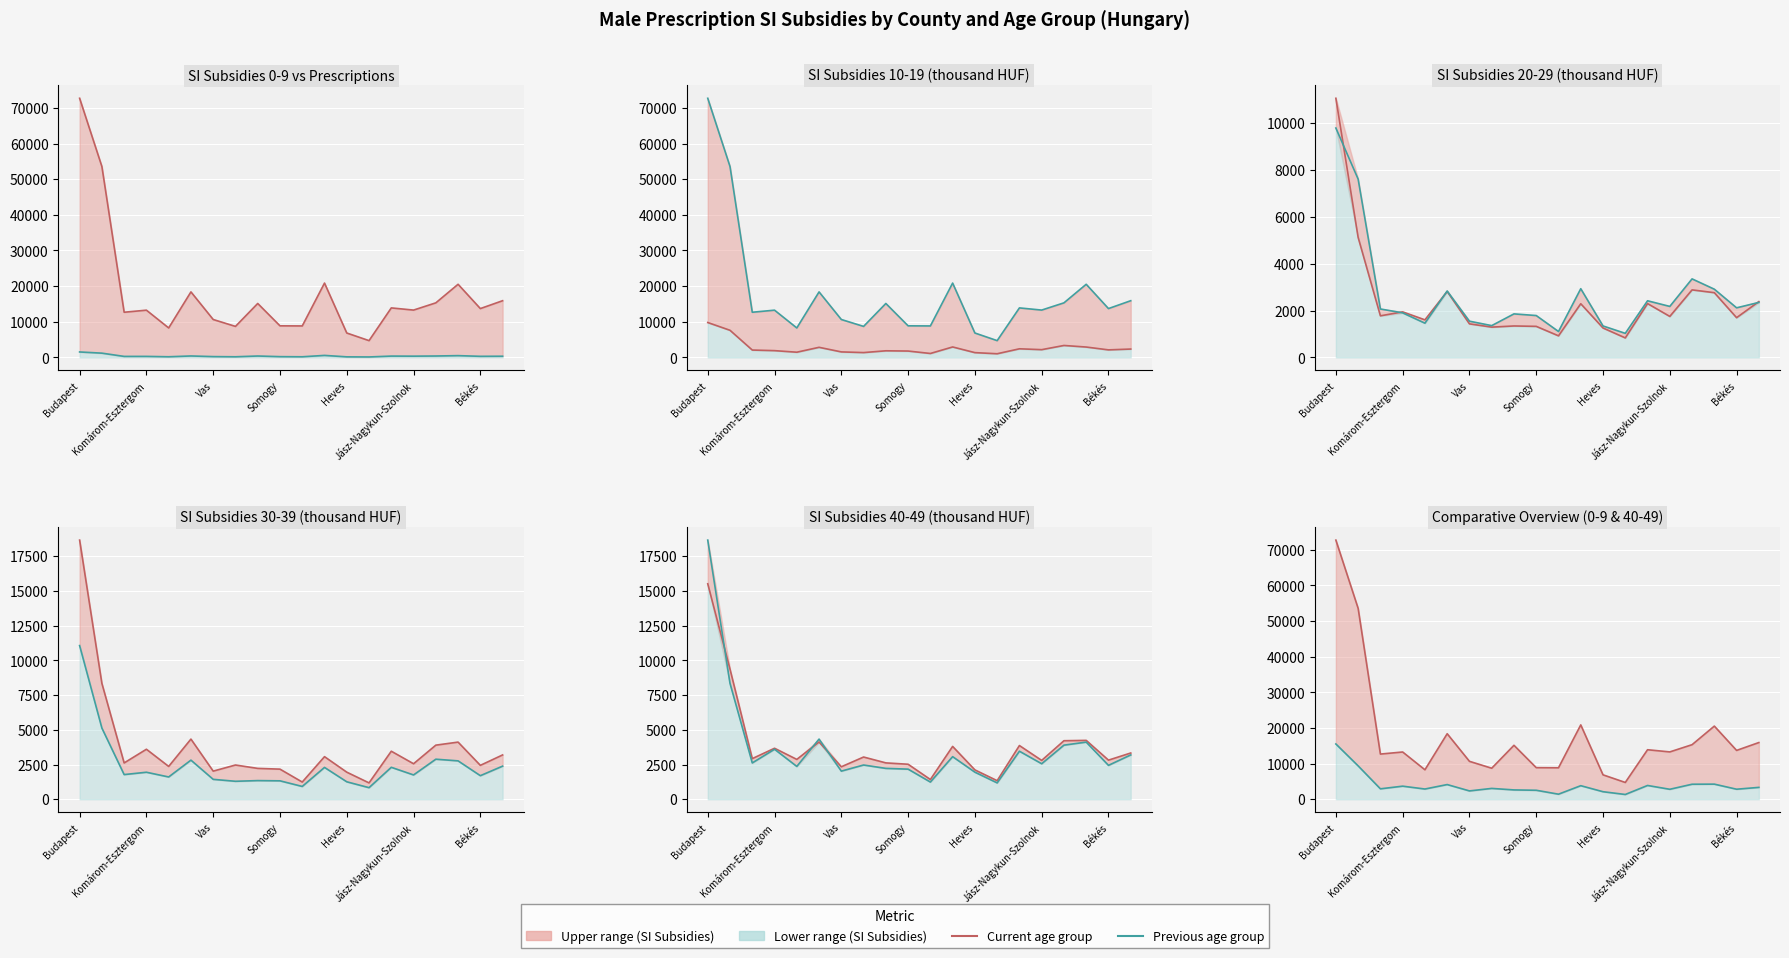

Rank the categories by SI subsidies 30-39 (thousand HUF) value from lowest to highest.

Nógrád, Tolna, Heves, Vas, Somogy, Baranya, Veszprém, Békés, Zala, Jász-Nagykun-Szolnok, Fejér, Borsod-Abaúj-Zemplén, Csongrád, Hajdú-Bihar, Komárom-Esztergom, Szabolcs-Szatmár-Bereg, Bács-Kiskun, Győr-Moson-Sopron, Pest, Budapest